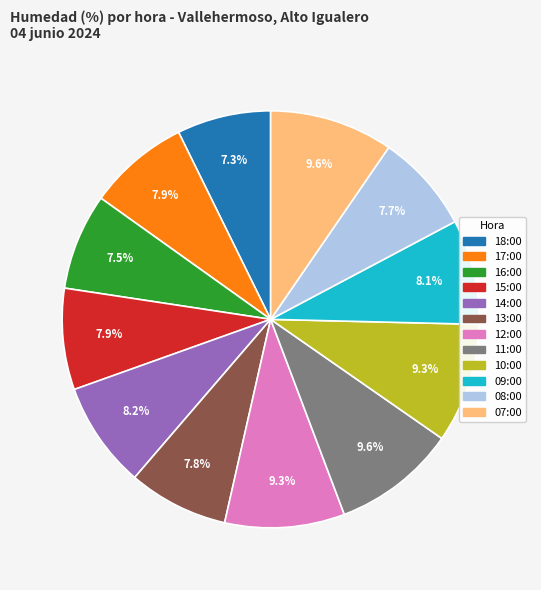

Is there any slice that represents more than half of the pie?

No